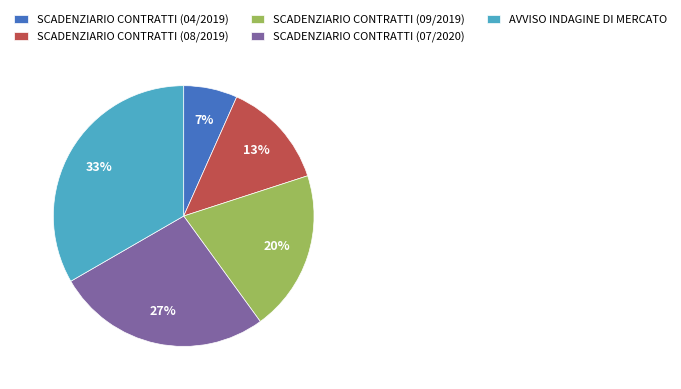

To the nearest percent, what is the combined percentage of SCADENZIARIO CONTRATTI (04/2019) and AVVISO INDAGINE DI MERCATO?

40%